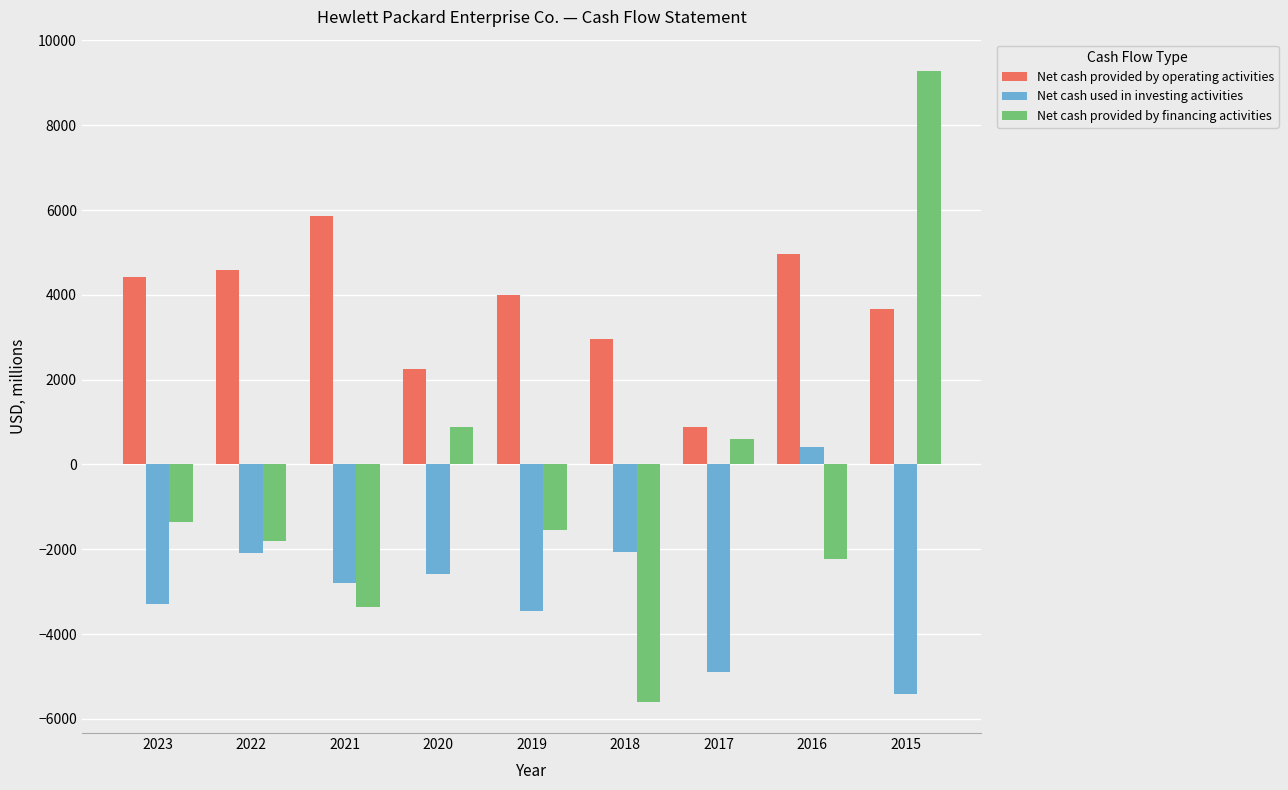

The Net cash provided by operating activities series shows 1529 at 2018. True or false?

False